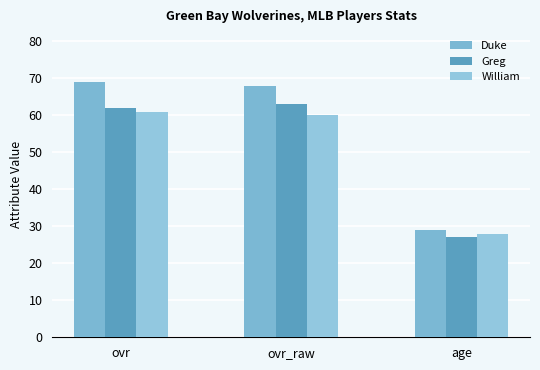

The William series shows 83 at ovr. True or false?

False